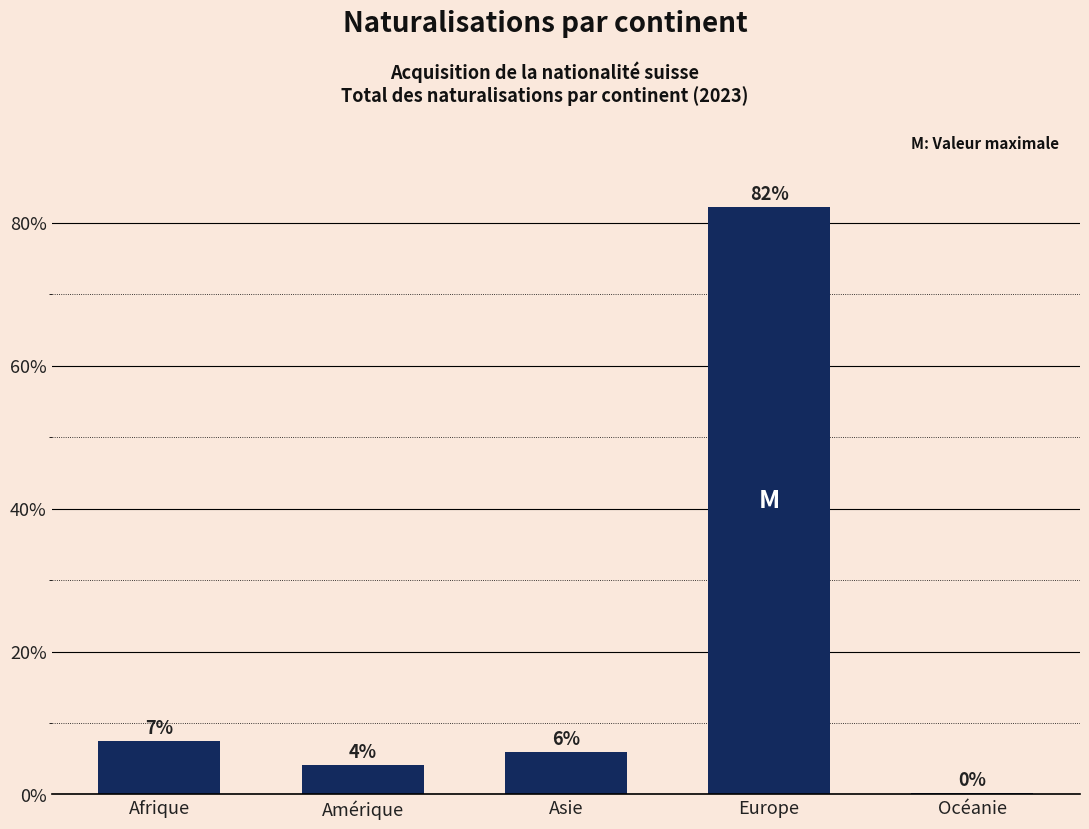

Are the bars horizontal?

No